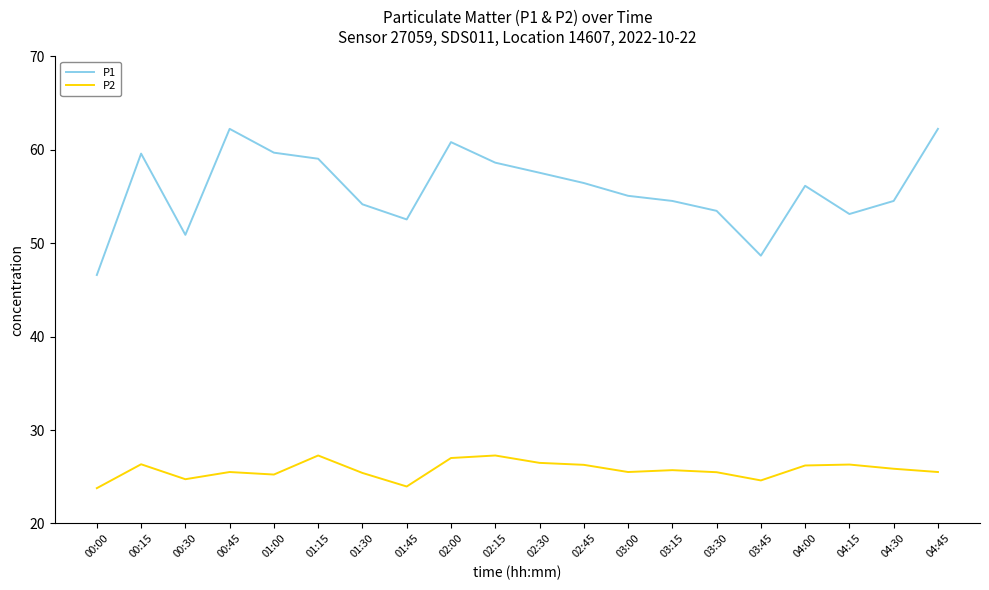

How many interior local peaks does the P1 series have?

4